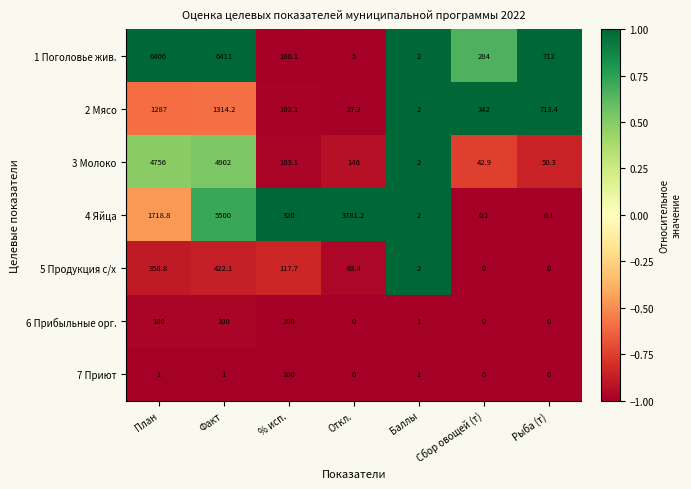

Rank the categories by 1 Поголовье жив. value from lowest to highest.

Баллы, Откл., % исп., Сбор овощей (т), Рыба (т), План, Факт